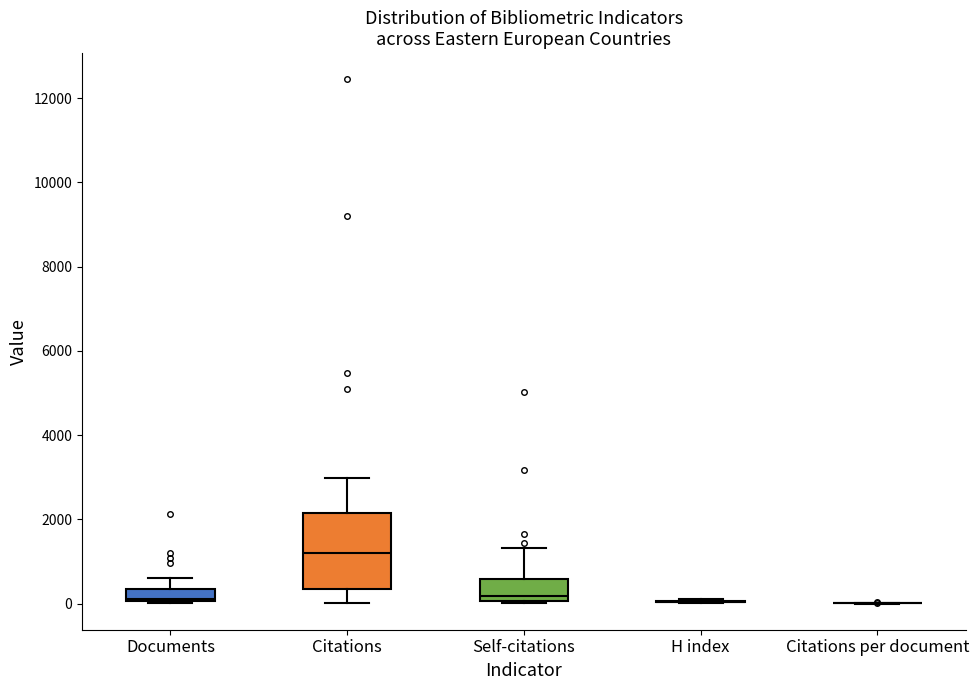

Which box is the tallest, from its lower edge to its upper edge?

Citations